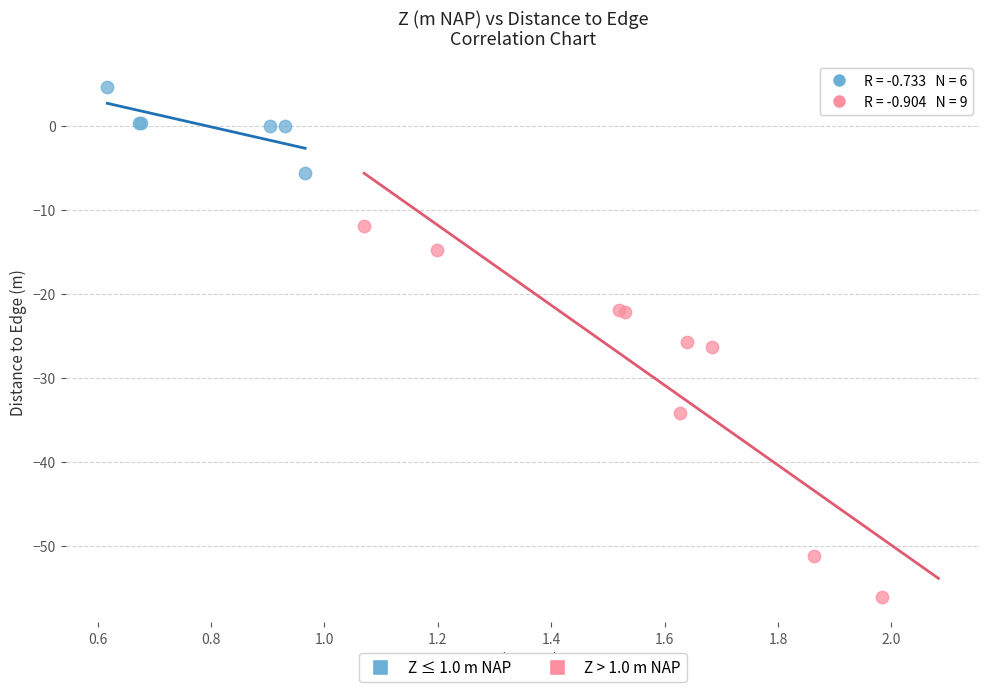

Which series has the widest spread of Y values?

Z > 1.0 m NAP